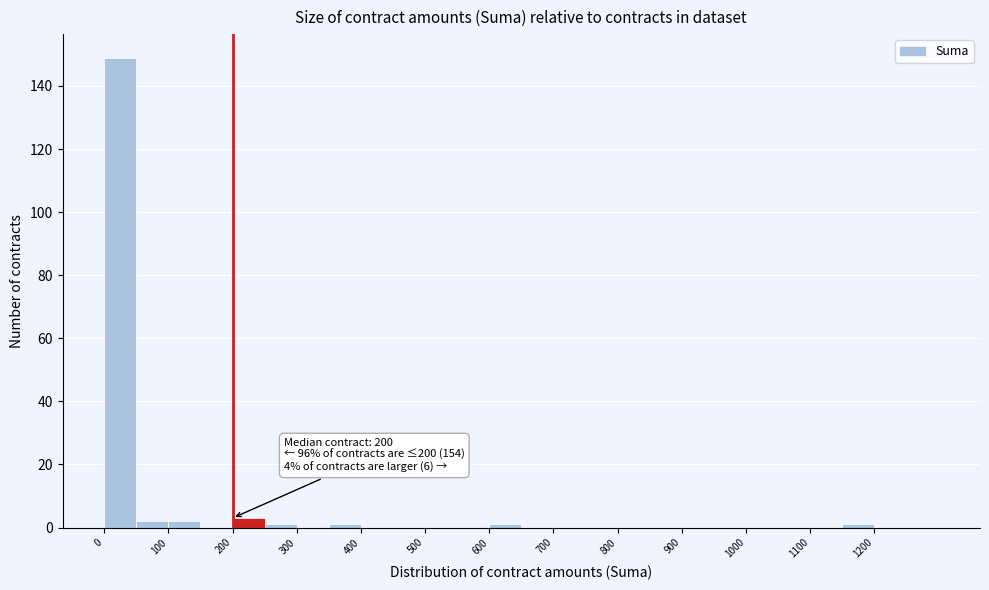

Over which range of the x-axis is the bar tallest?

0 to 50